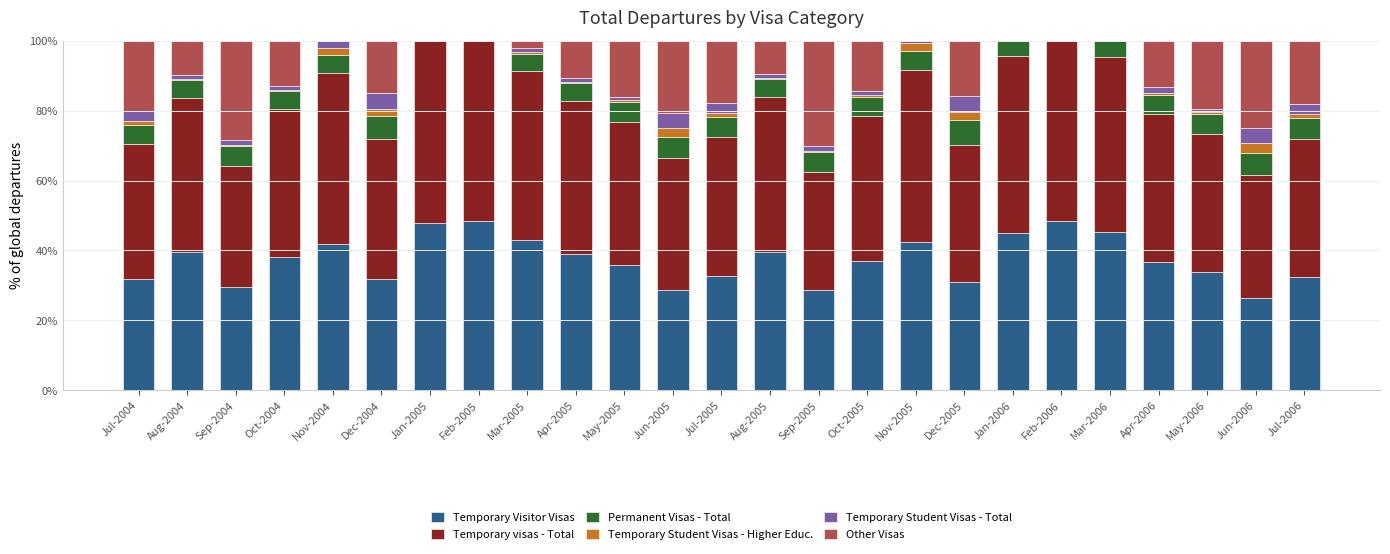

Are the bars horizontal?

No